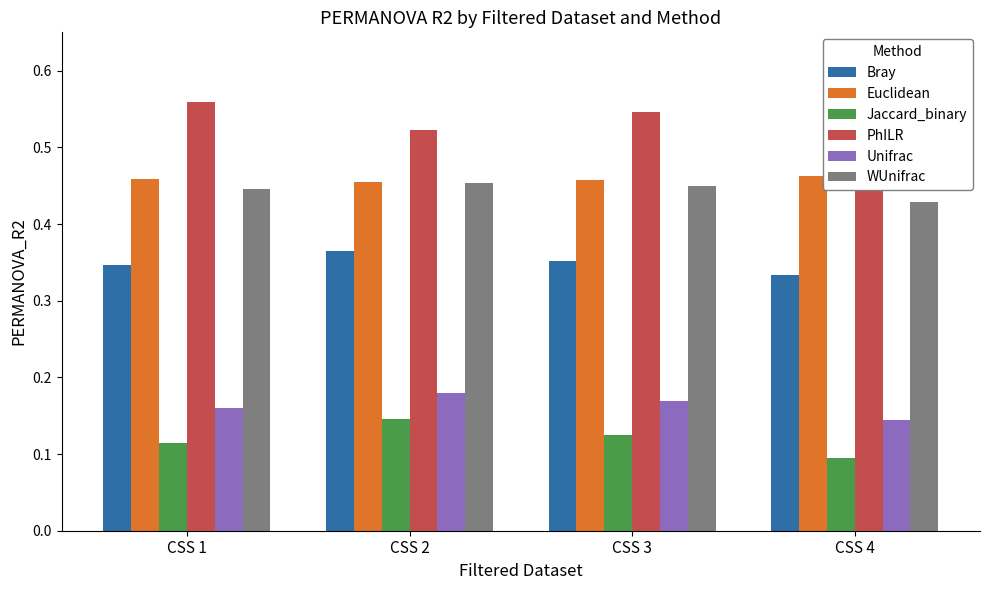

The value of WUnifrac at CSS 1 is 0.6. True or false?

False